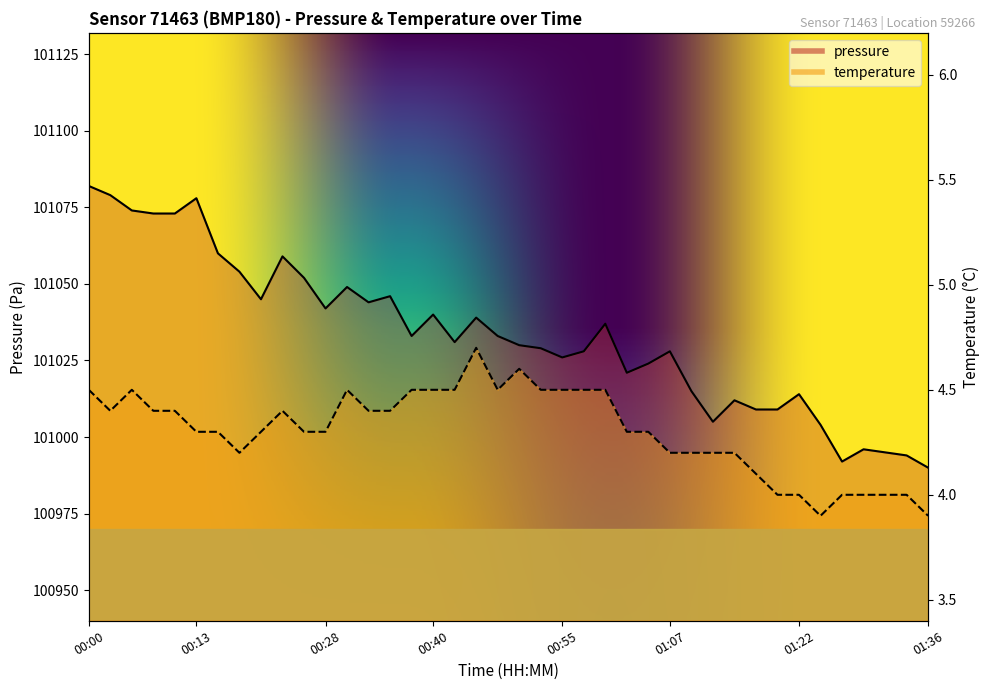

Reading left to right, what are all the values shown in this chart?

pressure: 00:00=101082.0	00:03=101079.0	00:05=101074.0	00:08=101073.0	00:10=101073.0	00:13=101078.0	00:15=101060.0	00:18=101054.0	00:20=101045.0	00:23=101059.0	00:25=101052.0	00:28=101042.0	00:30=101049.0	00:33=101044.0	00:35=101046.0	00:37=101033.0	00:40=101040.0	00:42=101031.0	00:45=101039.0	00:47=101033.0	00:50=101030.0	00:52=101029.0	00:55=101026.0	00:57=101028.0	01:00=101037.0	01:02=101021.0	01:05=101024.0	01:07=101028.0	01:09=101015.0	01:12=101005.0	01:14=101012.0	01:17=101009.0	01:19=101009.0	01:22=101014.0	01:24=101004.0	01:27=100992.0	01:29=100996.0	01:31=100995.0	01:34=100994.0	01:36=100990.0
temperature: 00:00=4.5	00:03=4.4	00:05=4.5	00:08=4.4	00:10=4.4	00:13=4.3	00:15=4.3	00:18=4.2	00:20=4.3	00:23=4.4	00:25=4.3	00:28=4.3	00:30=4.5	00:33=4.4	00:35=4.4	00:37=4.5	00:40=4.5	00:42=4.5	00:45=4.7	00:47=4.5	00:50=4.6	00:52=4.5	00:55=4.5	00:57=4.5	01:00=4.5	01:02=4.3	01:05=4.3	01:07=4.2	01:09=4.2	01:12=4.2	01:14=4.2	01:17=4.1	01:19=4.0	01:22=4.0	01:24=3.9	01:27=4.0	01:29=4.0	01:31=4.0	01:34=4.0	01:36=3.9